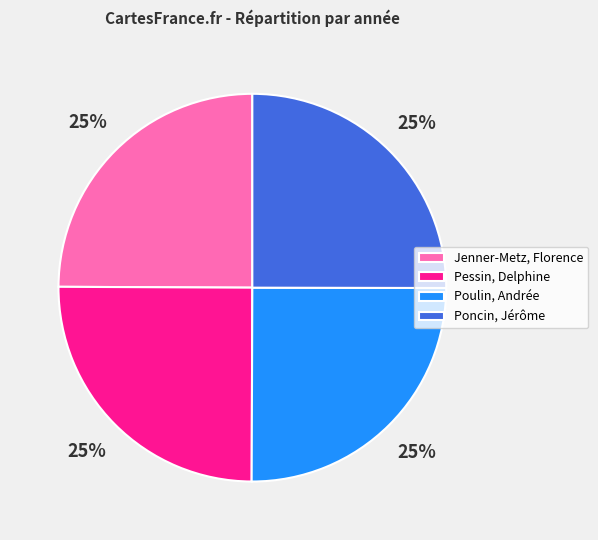

How many slices are in this pie chart?

4